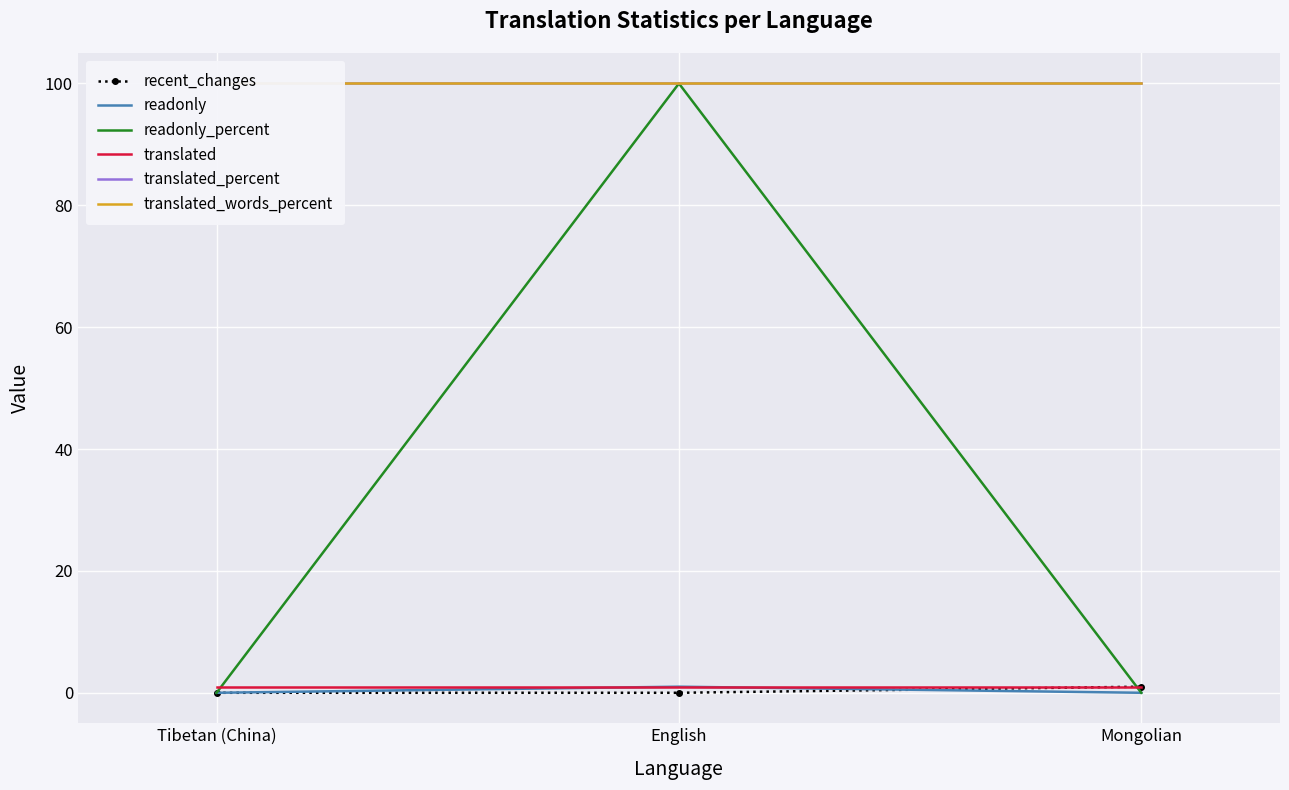

Is this an area chart (filled region under the line)?

No